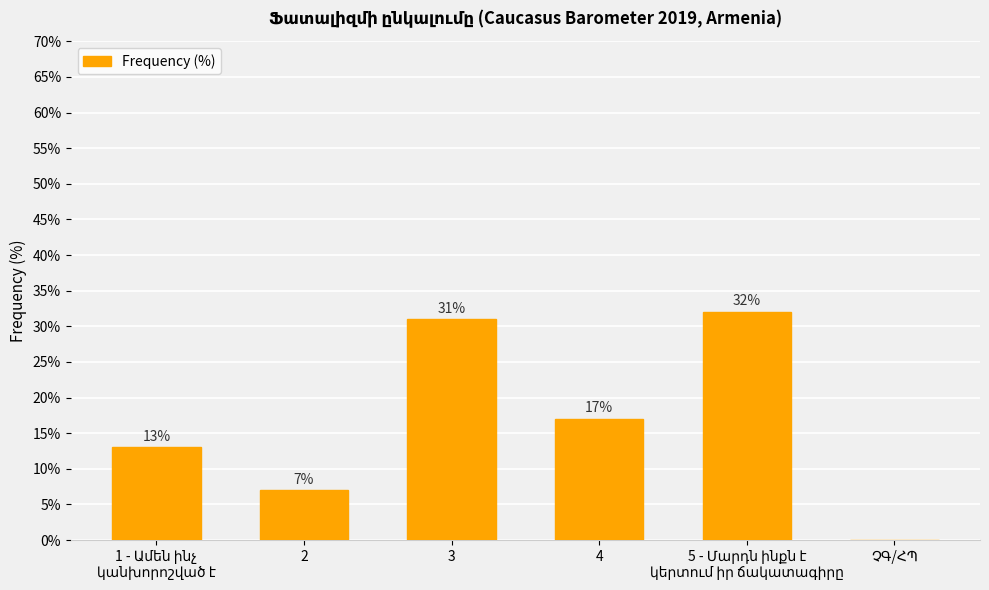

What is the change in value from 2 to 3?

+24